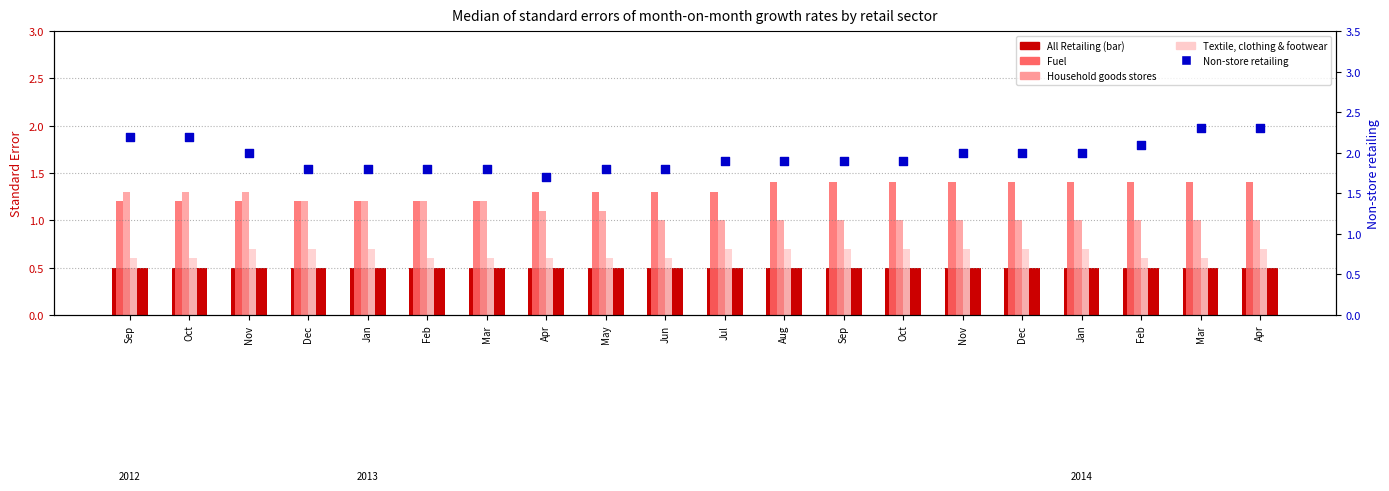

At how many categories does at least one series exceed 1?

20